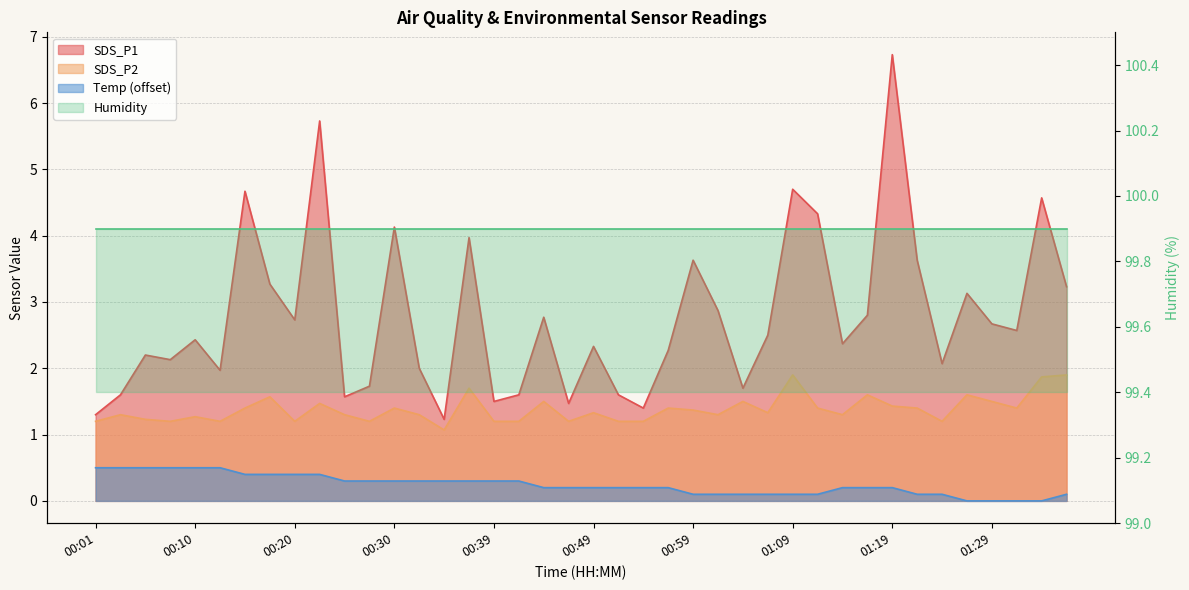

True or false: Temp has more than 0 points higher than both neighbors.

False